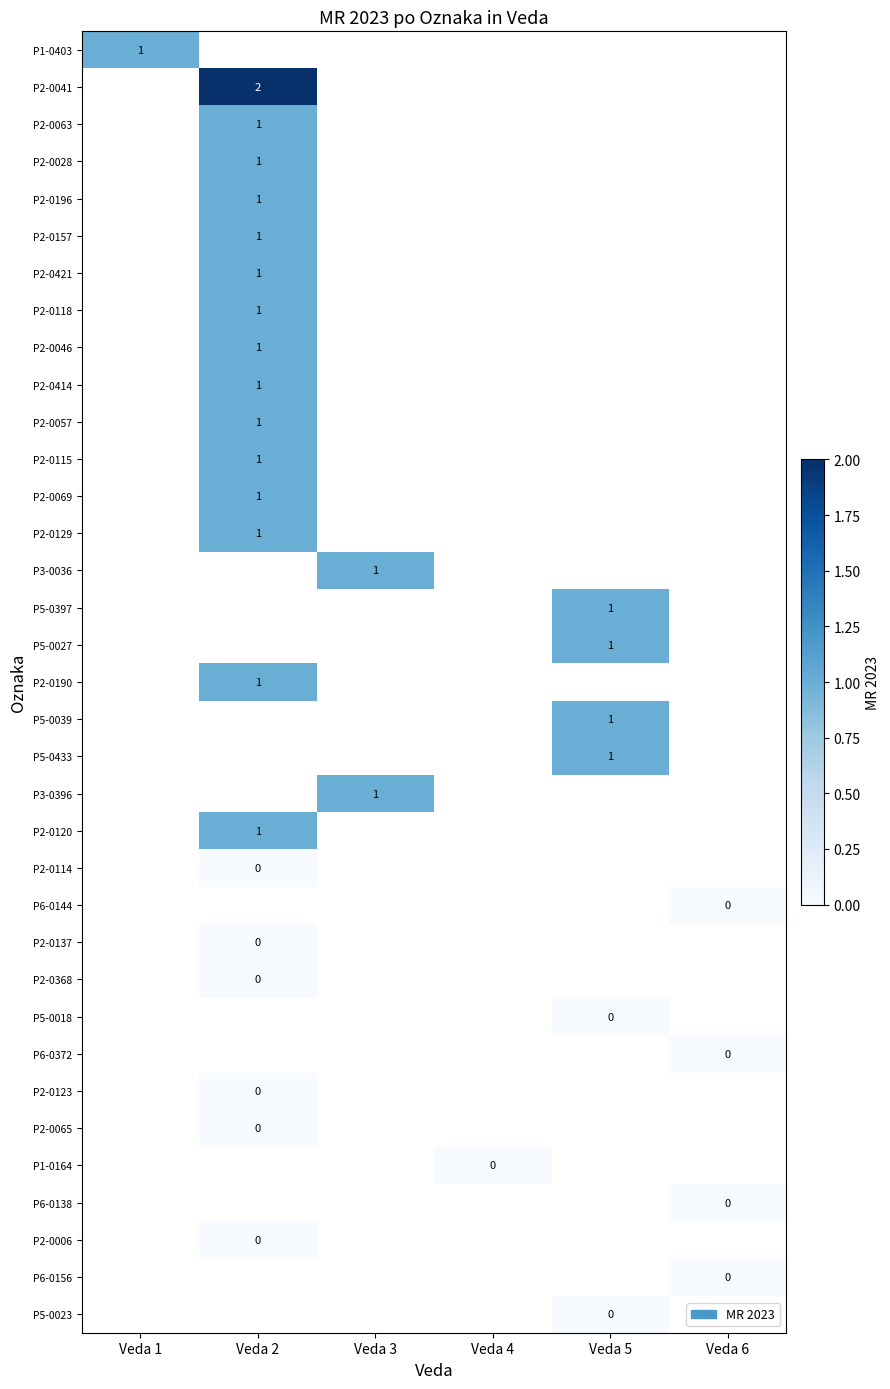

Count the number of categories in the chart.

6